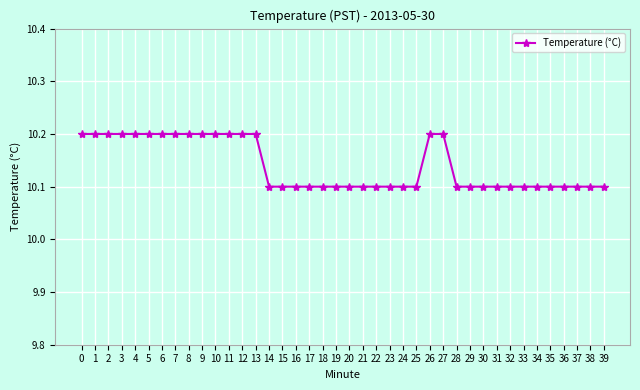

What is the smallest value displayed?

10.1